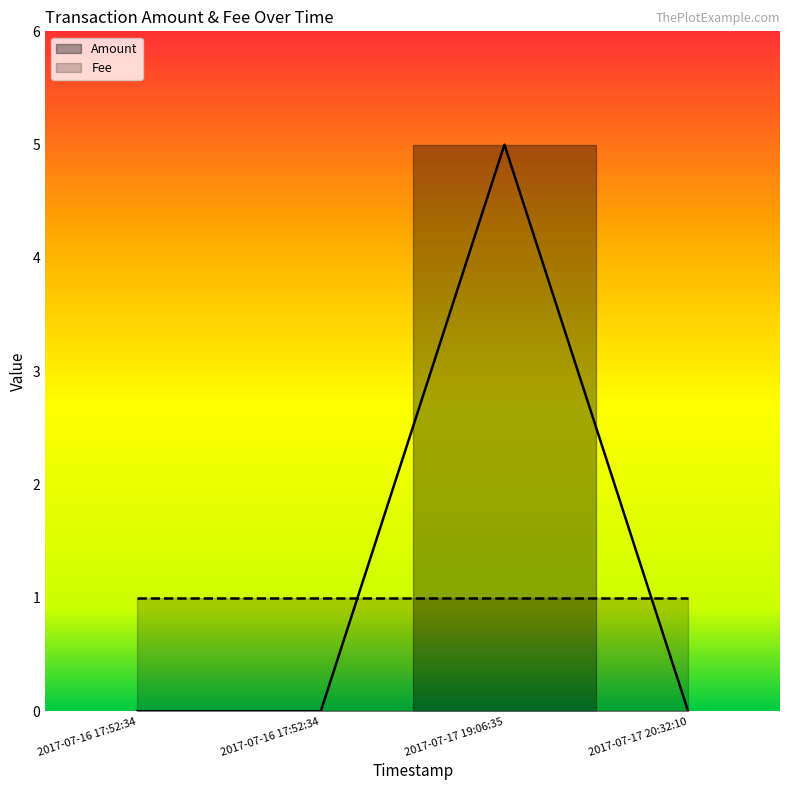

Reading right to left, list all the values displayed in this chart.

2017-07-17 20:32:10=0	2017-07-17 19:06:35=5	2017-07-16 17:52:34=0	2017-07-16 17:52:34=0